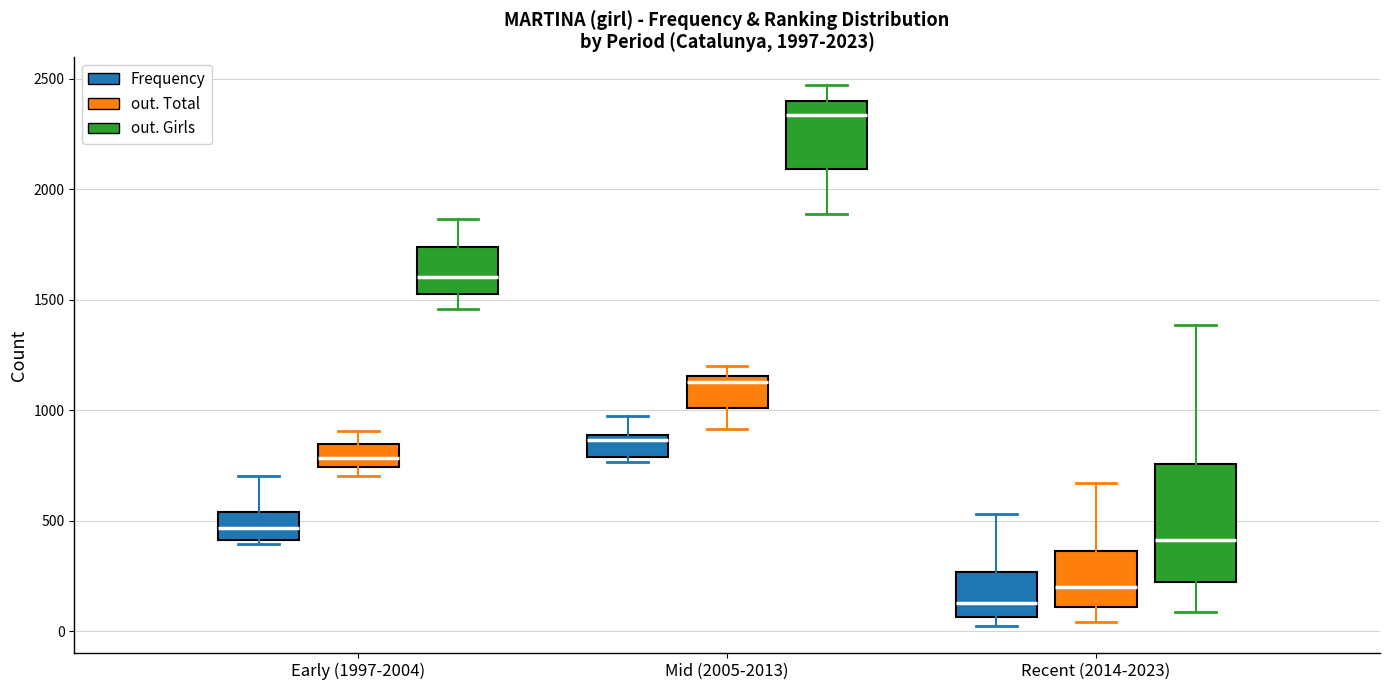

Comparing the boxes themselves (not the whiskers), which one is the tallest?

Recent (2014-2023) (out. Girls)